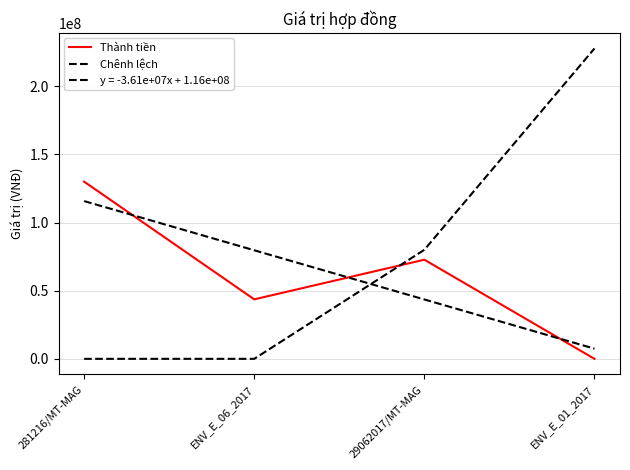

The value of Chênh lệch at ENV_E_06_2017 is -138875222.6. True or false?

False